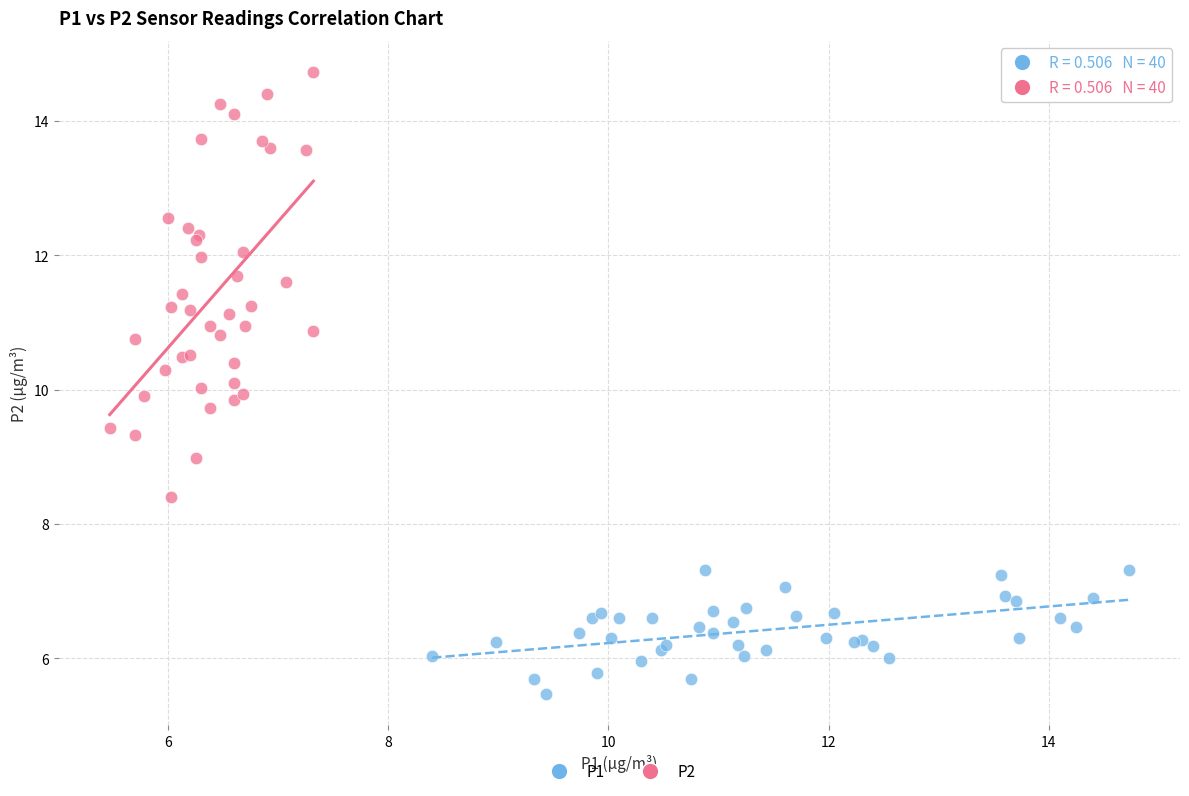

What are all the series names shown in the legend?

P1, P2